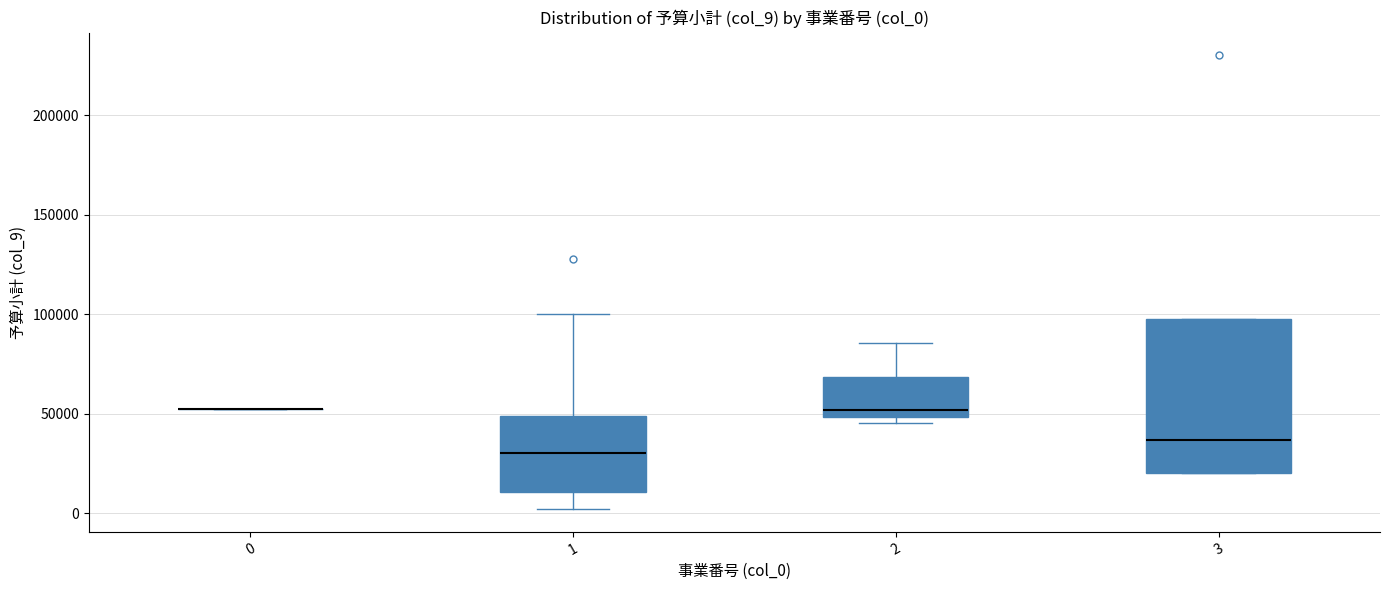

Which box is the tallest, from its lower edge to its upper edge?

3